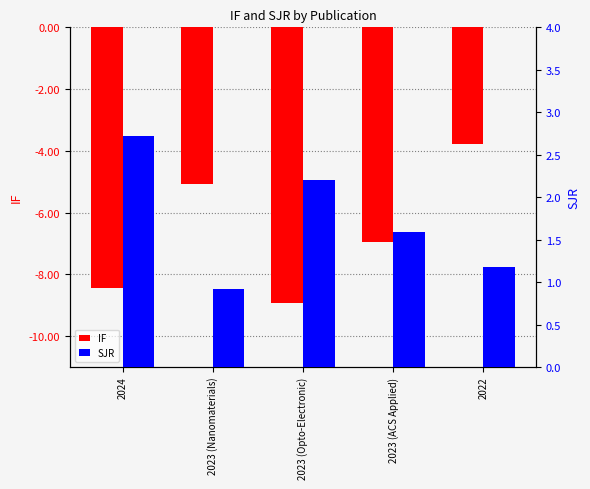

What is the spread (max minus min) of values at 2023 (Opto-Electronic)?

11.1